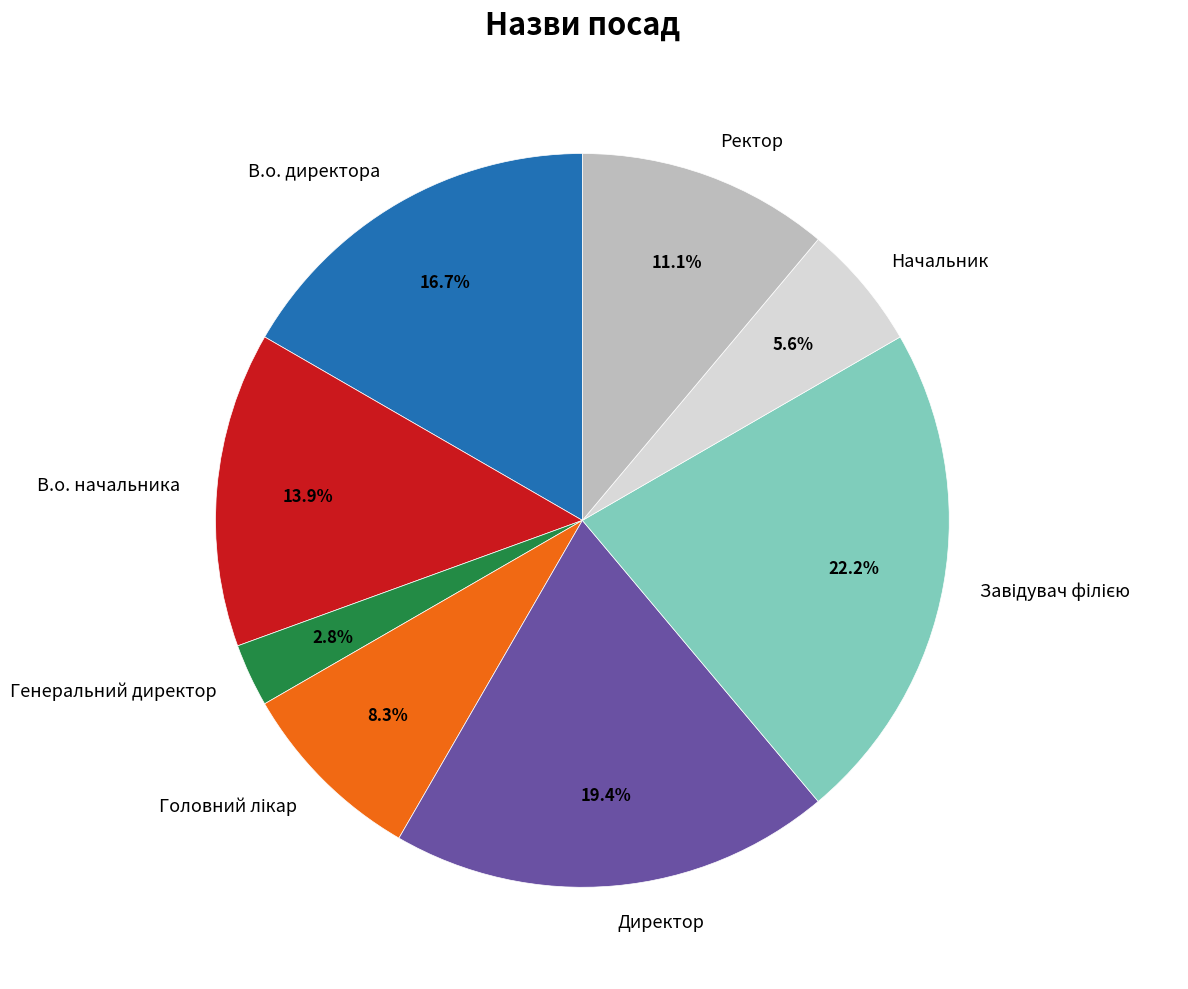

To the nearest percent, what percentage of the pie is Ректор?

11%